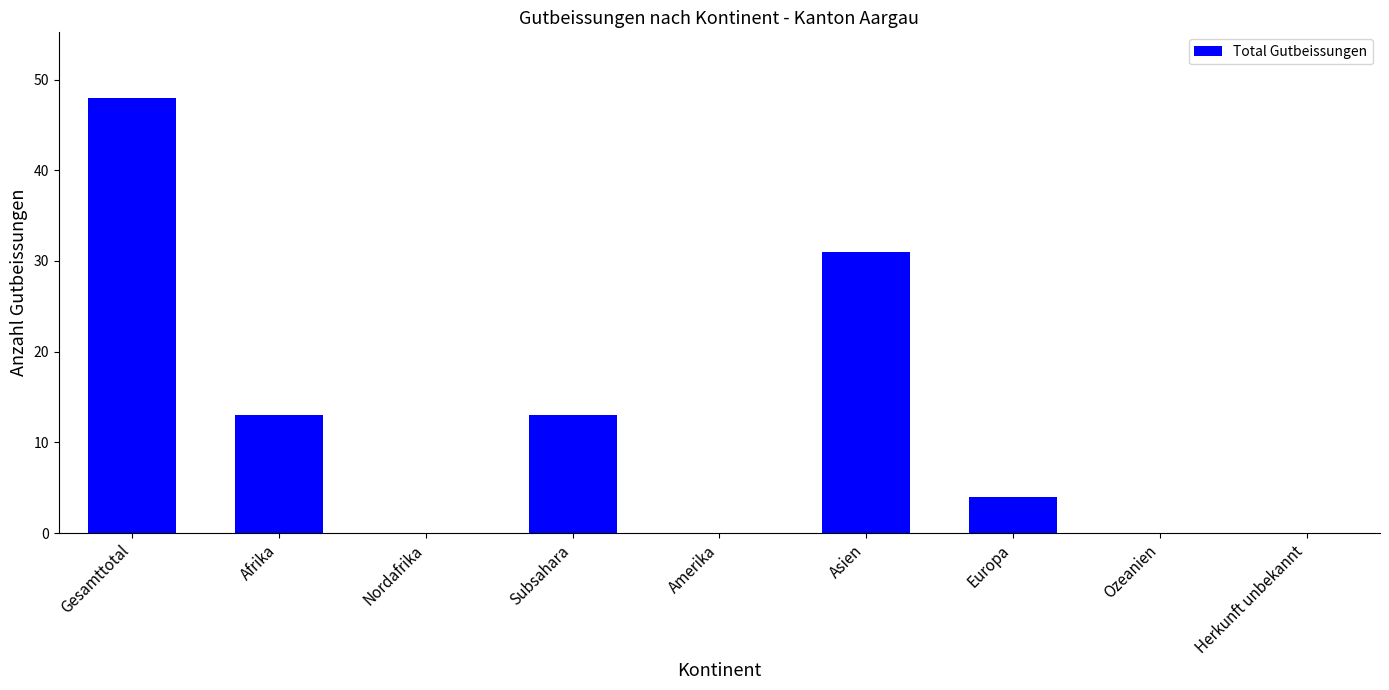

Reading left to right, extract all data points from this chart.

Gesamttotal=48	Afrika=13	Nordafrika=0	Subsahara=13	Amerika=0	Asien=31	Europa=4	Ozeanien=0	Herkunft unbekannt=0